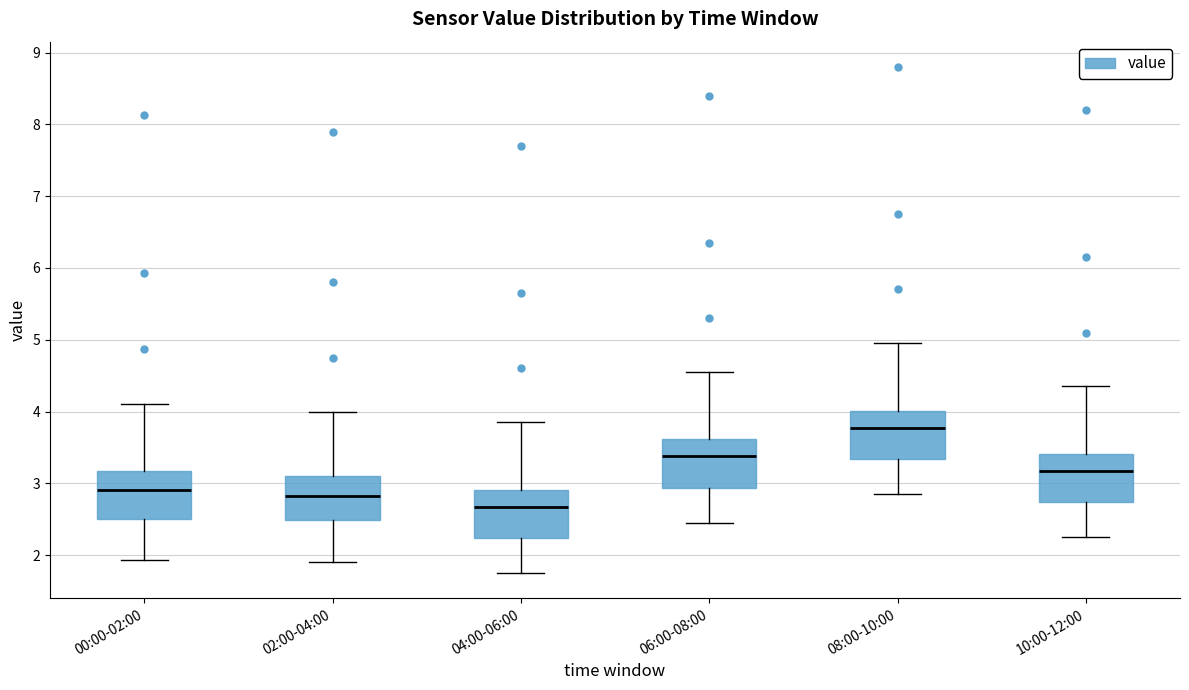

Reading left to right, read every box against the y-axis: the position of its median line, the range the box covers, and the ends of its whiskers. The values are not printed on the chart, so give them approximately, as read against the axis.

00:00-02:00: median 2.9, box 2.5 to 3.2, whiskers 1.9 to 4.1
02:00-04:00: median 2.8, box 2.5 to 3.1, whiskers 1.9 to 4.0
04:00-06:00: median 2.7, box 2.2 to 2.9, whiskers 1.8 to 3.9
06:00-08:00: median 3.4, box 2.9 to 3.6, whiskers 2.5 to 4.6
08:00-10:00: median 3.8, box 3.3 to 4.0, whiskers 2.9 to 5.0
10:00-12:00: median 3.2, box 2.7 to 3.4, whiskers 2.3 to 4.4